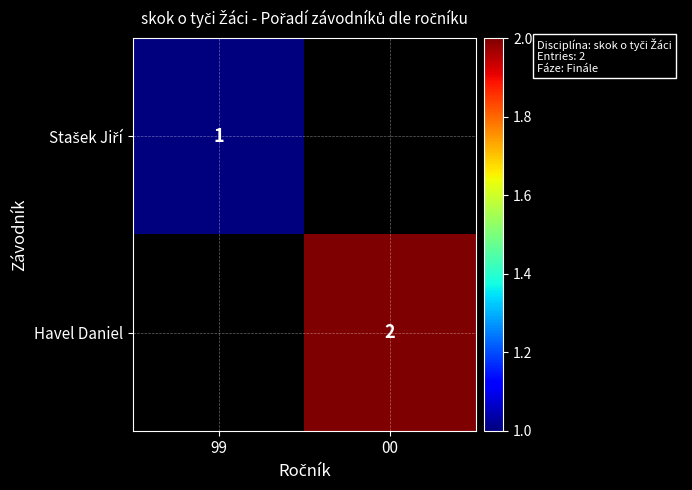

The value of Havel Daniel at 00 is 2. True or false?

True